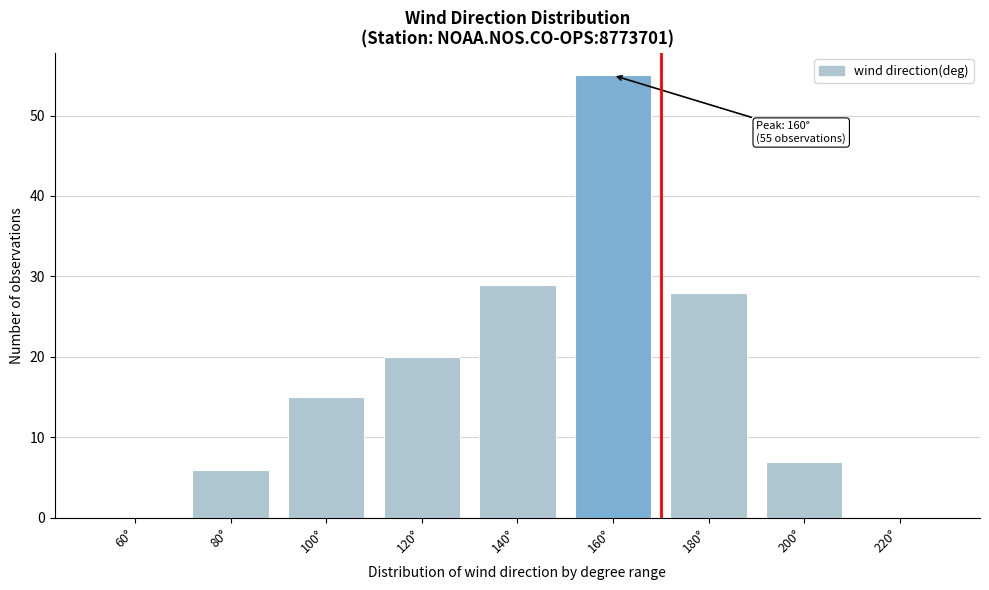

Reading left to right, what are all the values shown in this chart?

60°=0	80°=6	100°=15	120°=20	140°=29	160°=55	180°=28	200°=7	220°=0